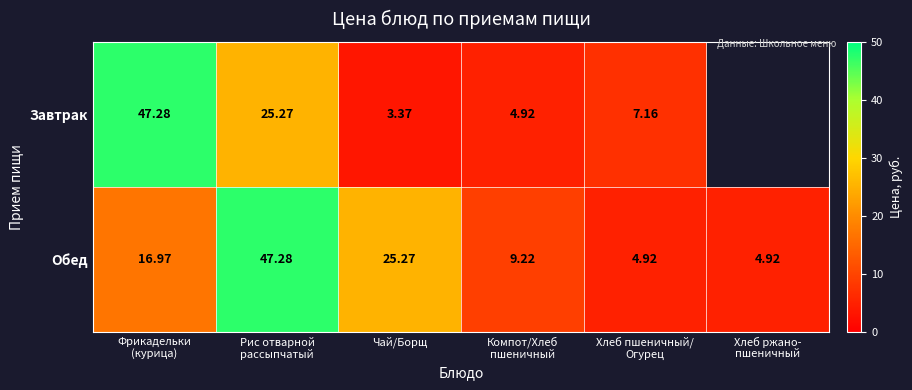

Where is Обед nearest to the value 26?

Чай/Борщ